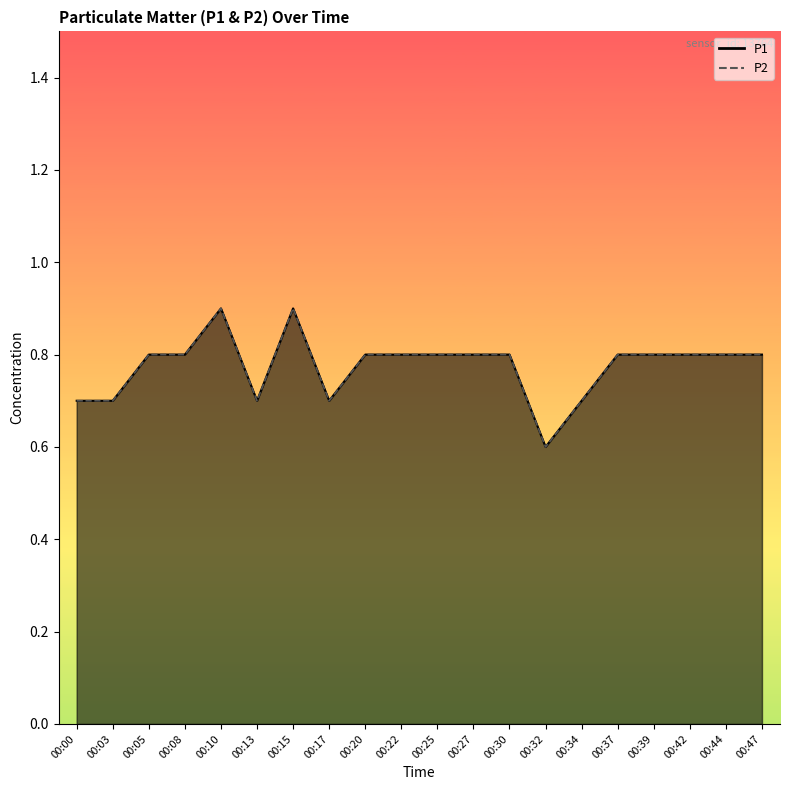

True or false: P1 has more than 0 points higher than both neighbors.

True